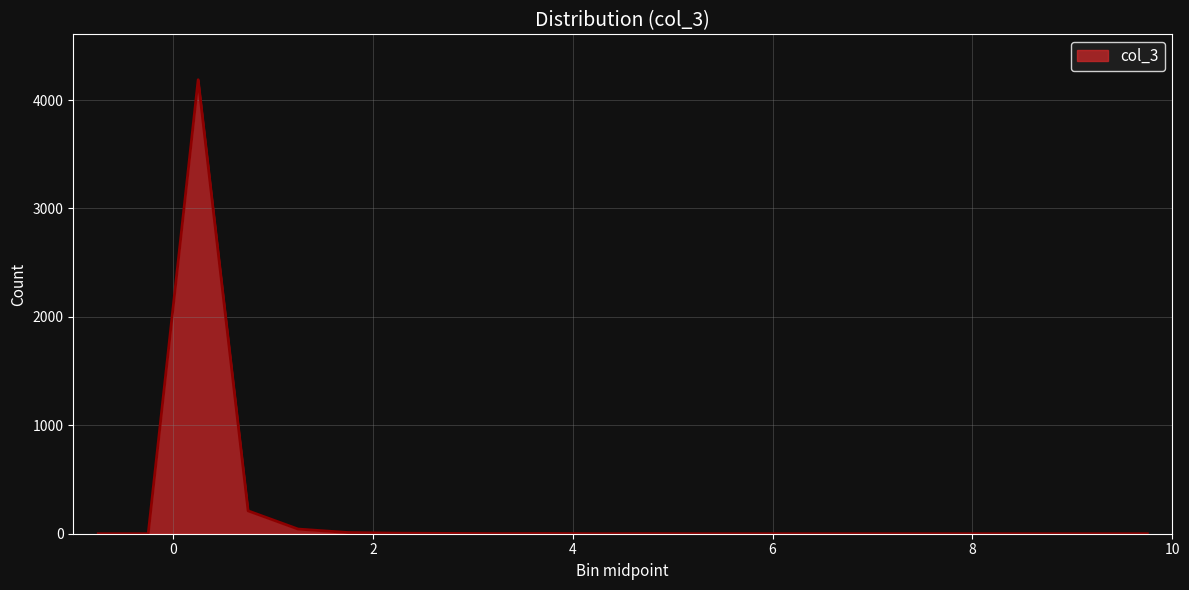

What is the greatest value displayed?

4187